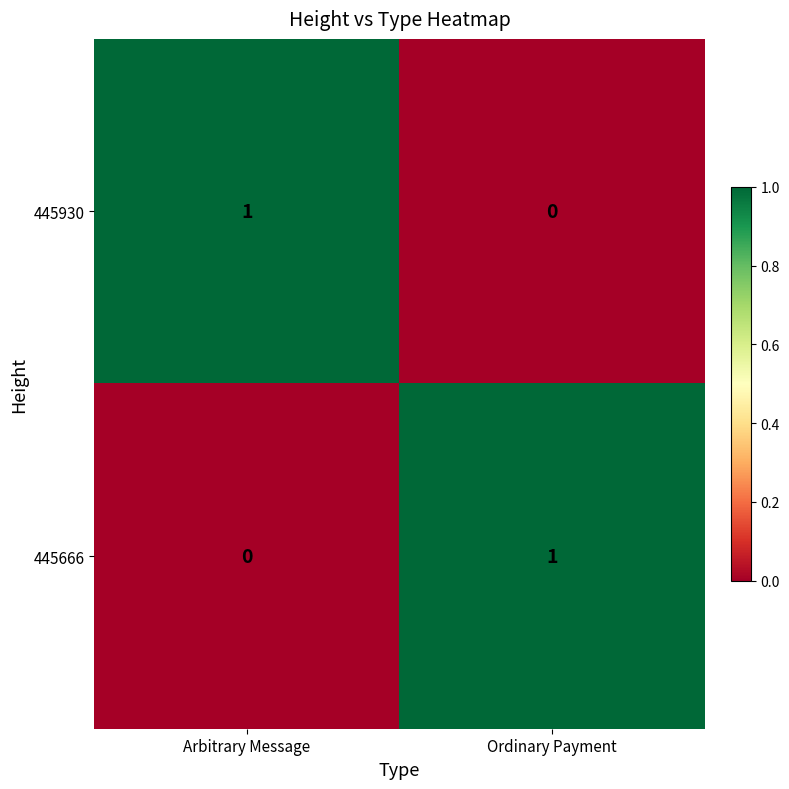

Where is 445666 nearest to the value 0?

Arbitrary Message